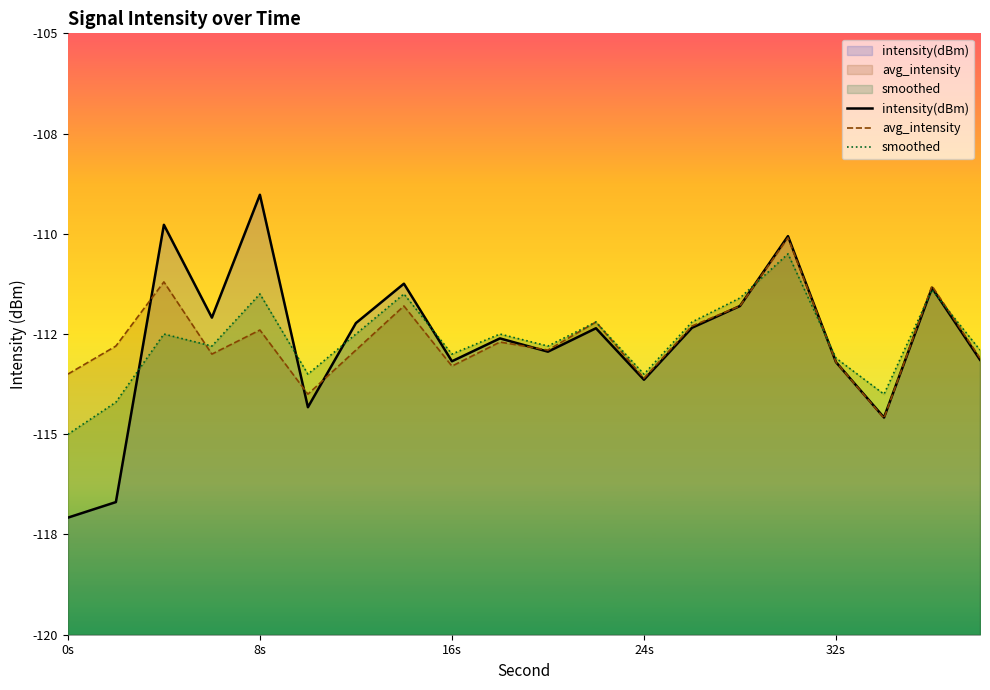

List the series in order of their overall mean, lowest first.

intensity(dBm), smoothed, avg_intensity